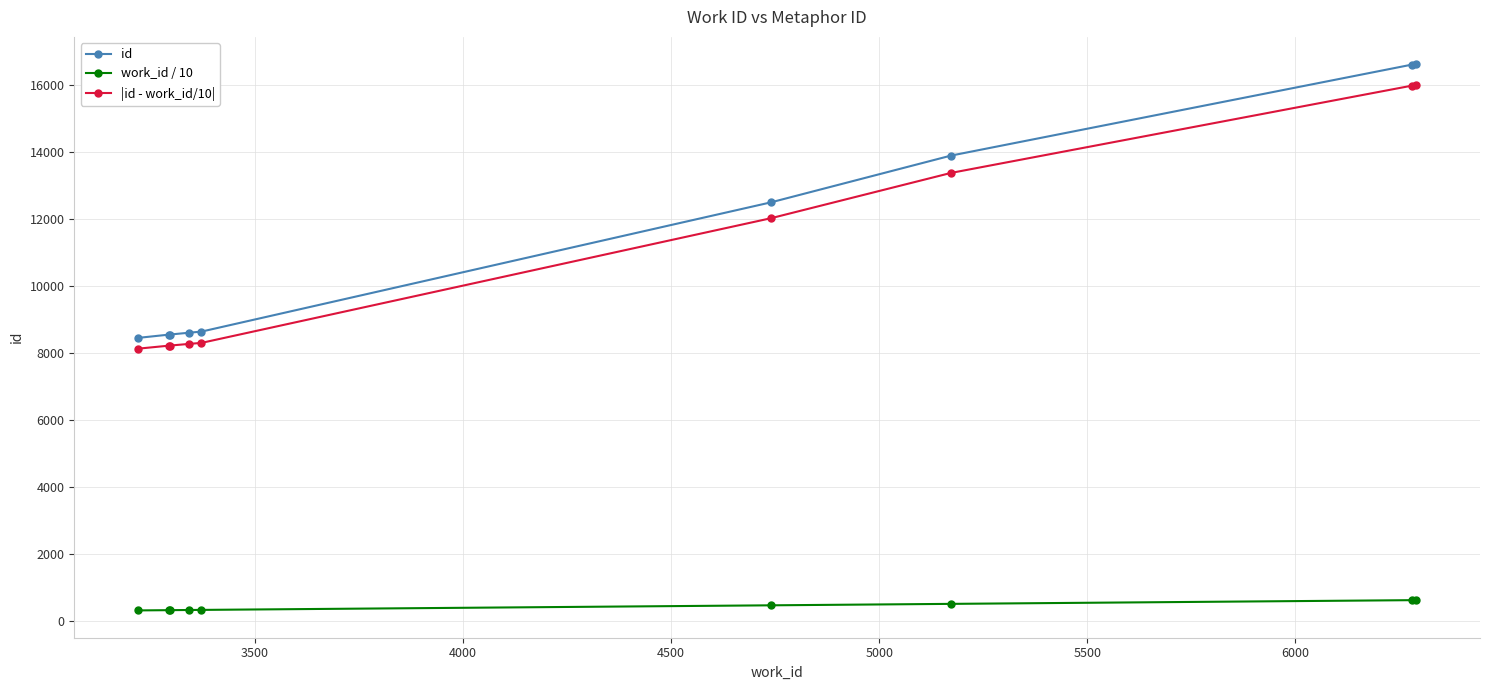

What is the average value of the |id - work_id/10| series?

10955.7